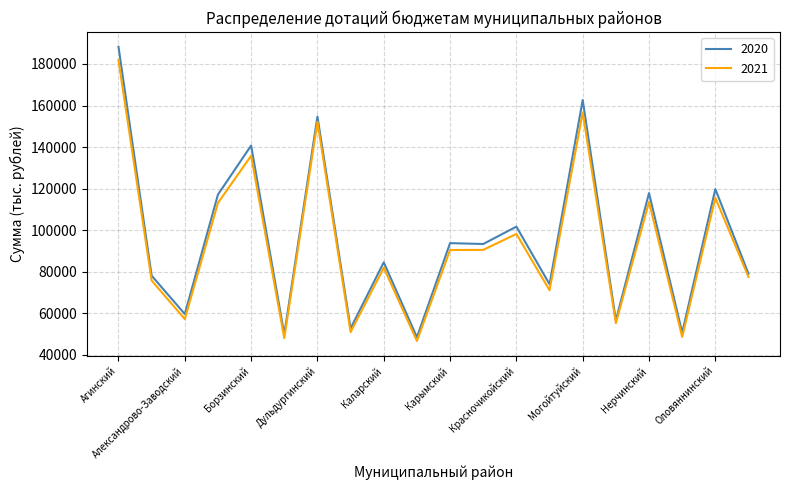

List the series in order of their overall mean, highest first.

2020, 2021